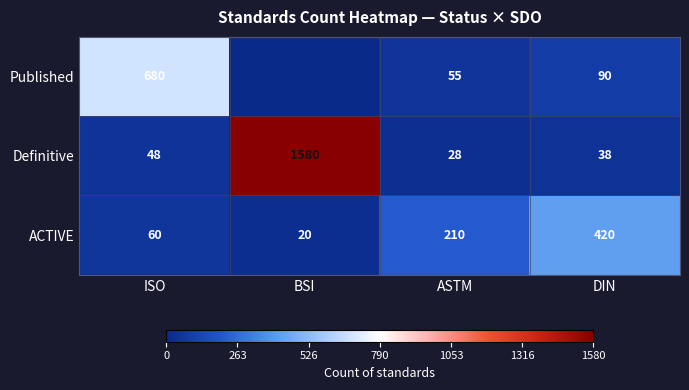

At which category is the sum across all series the highest?

BSI